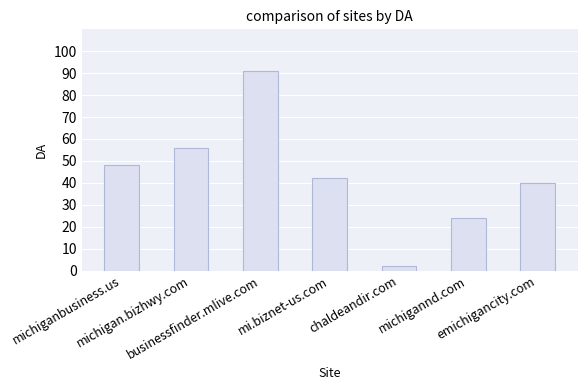

At which label does the data first exceed 42?

michiganbusiness.us